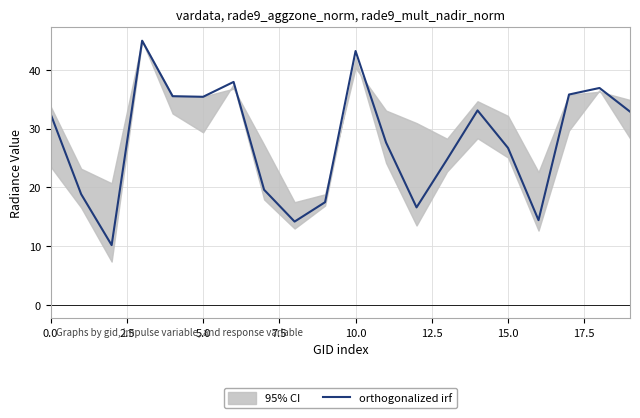

What is the value of the 12th point from the left?

27.6